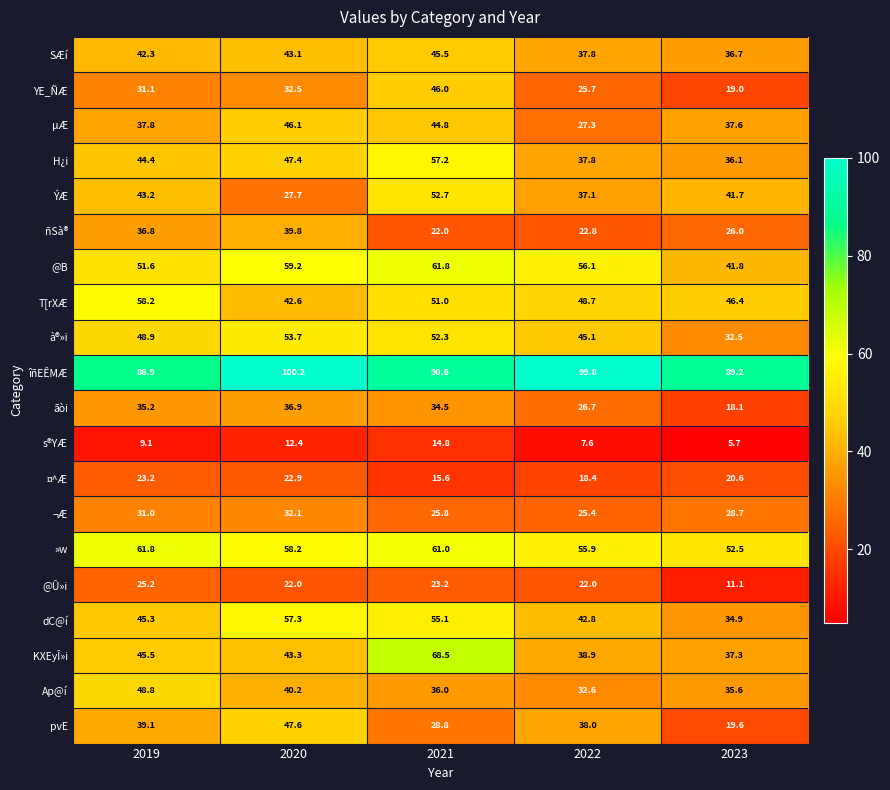

Which series has the largest total across all categories?

îñEÊMÆ